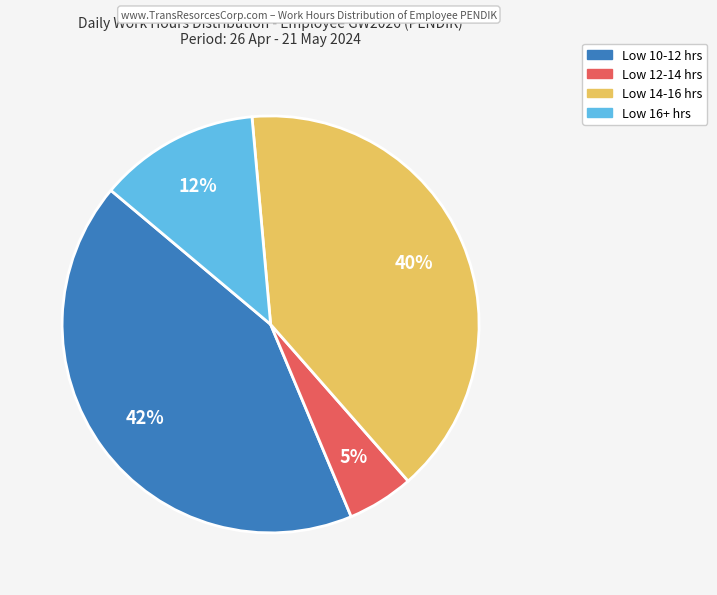

To the nearest percent, what is the difference between the largest and smallest slice percentages?

37%